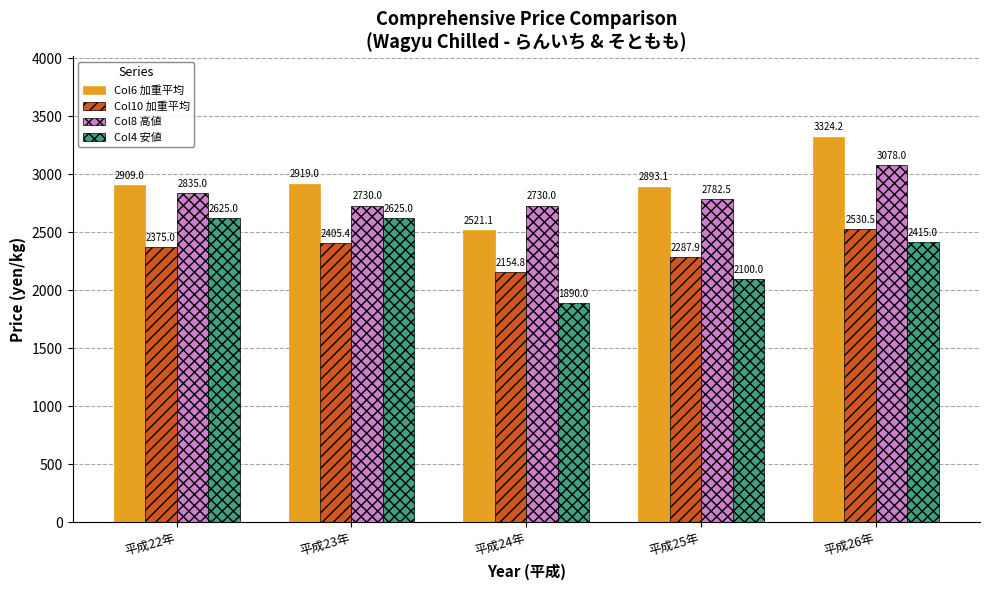

What is the sum of the Col6 加重平均 values at 平成23年 and 平成25年?

5812.0